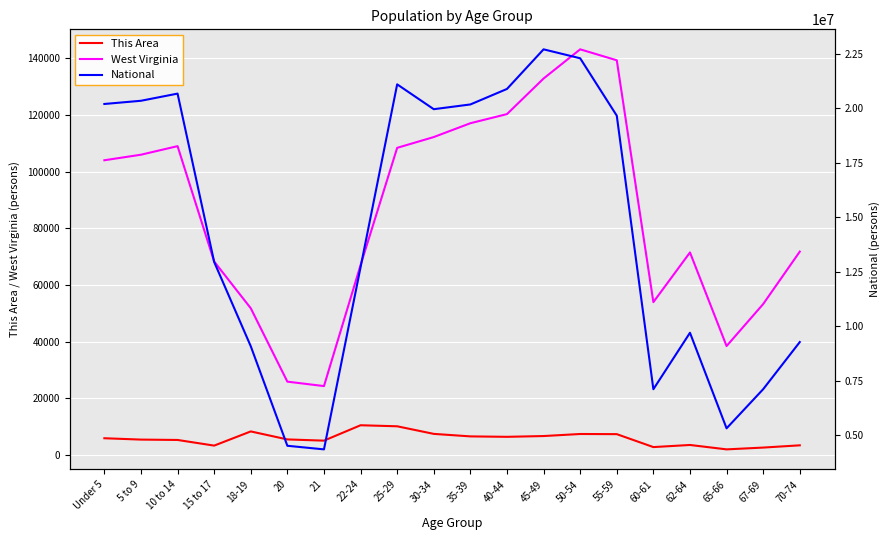

Is it true that West Virginia equals 43944 at 5 to 9?

False